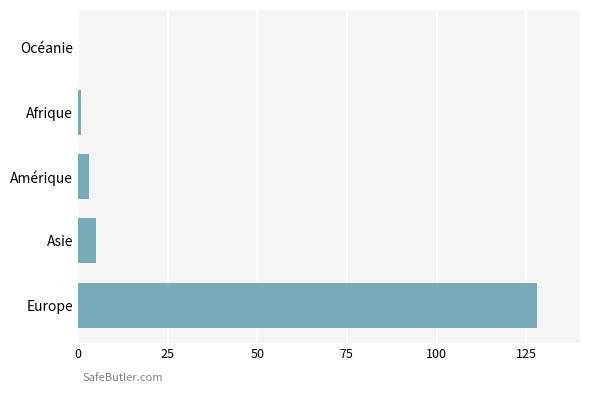

Between Amérique and Europe, which is larger?

Europe